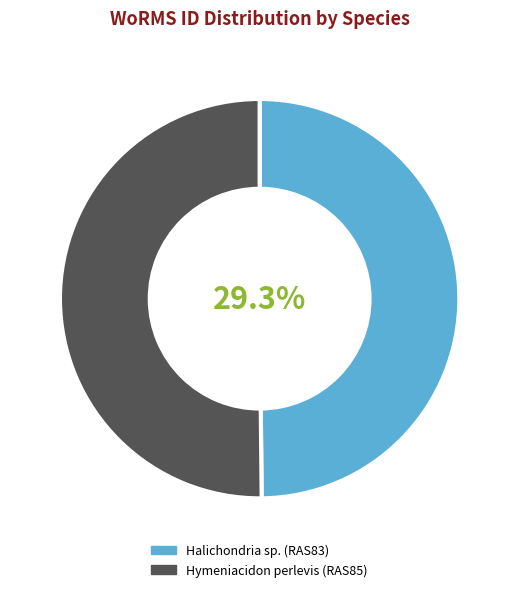

Is the sum of Halichondria sp. (RAS83) and Hymeniacidon perlevis (RAS85) greater than half?

Yes